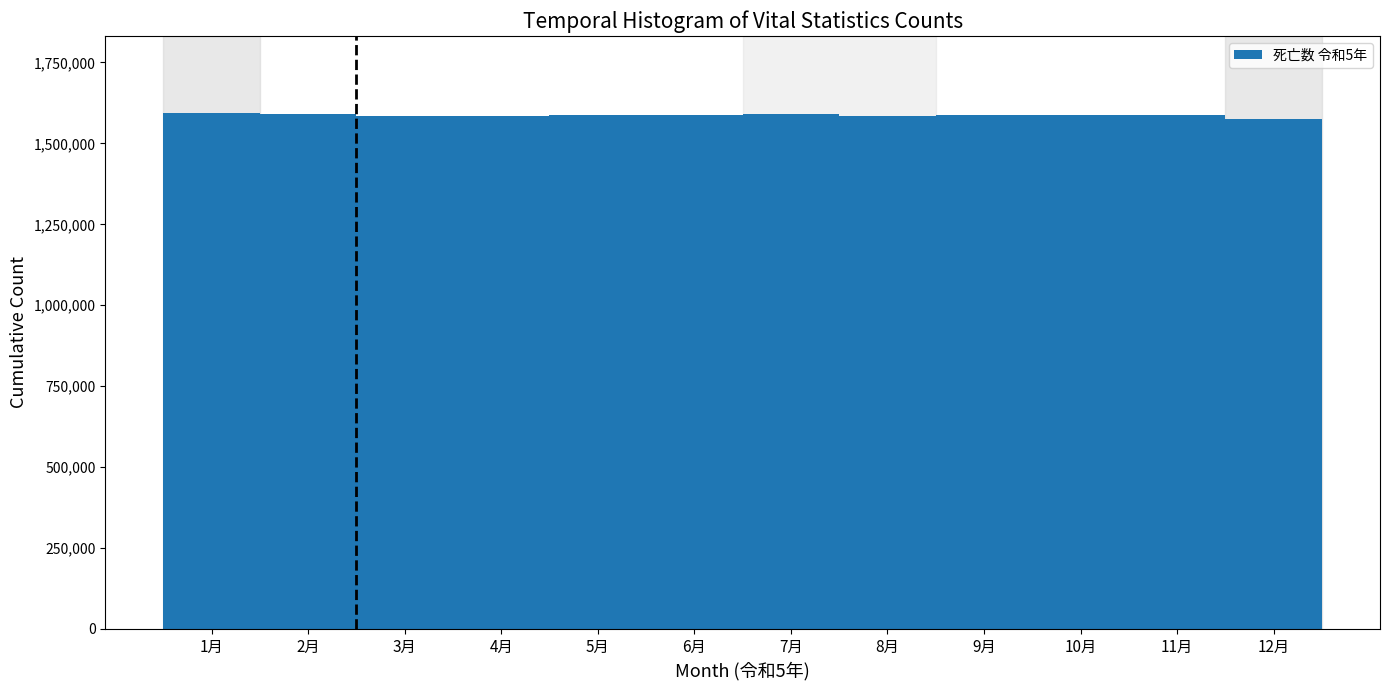

What is the label of the 3rd bar from the right?

10月